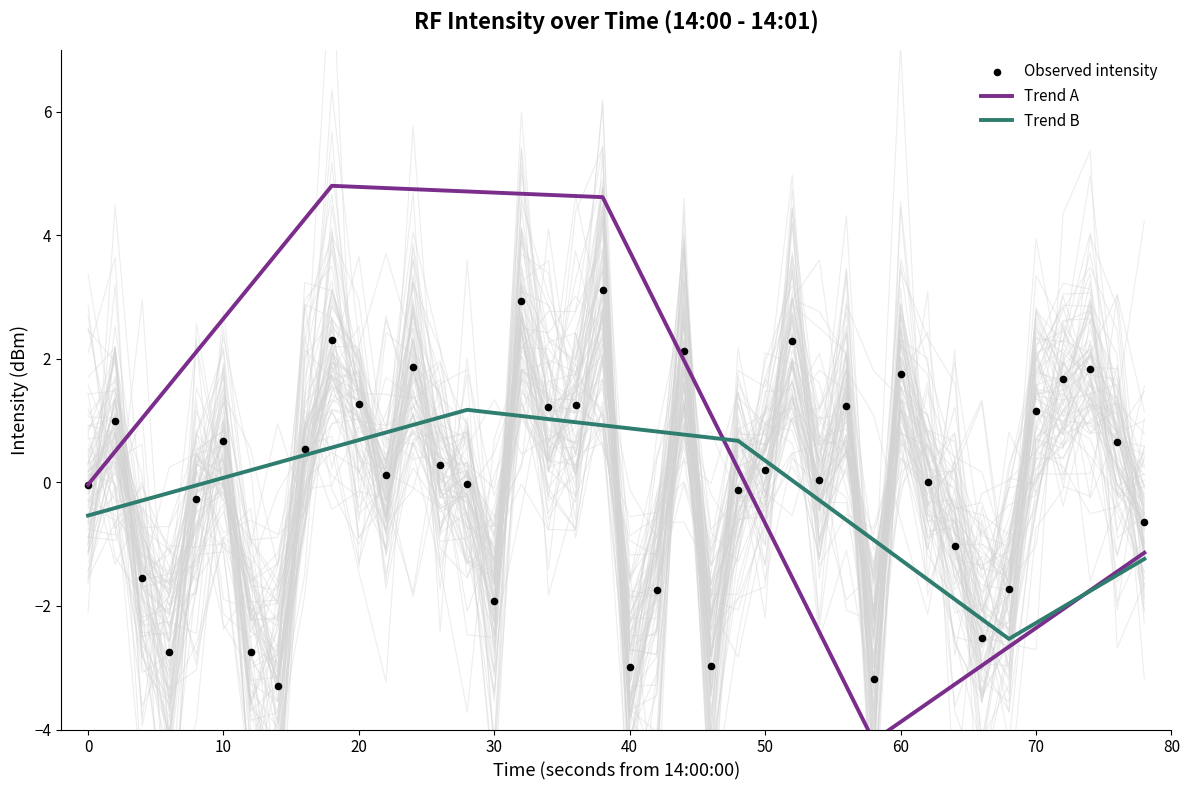

What is the minimum value for Trend B?

-2.5